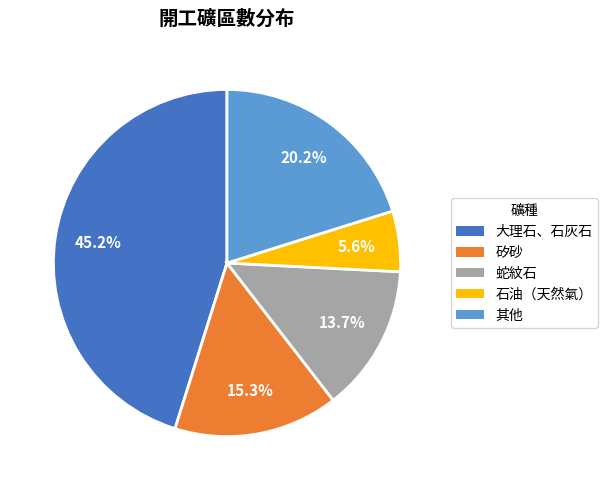

What percentage is the 矽砂 slice, to the nearest percent?

15%